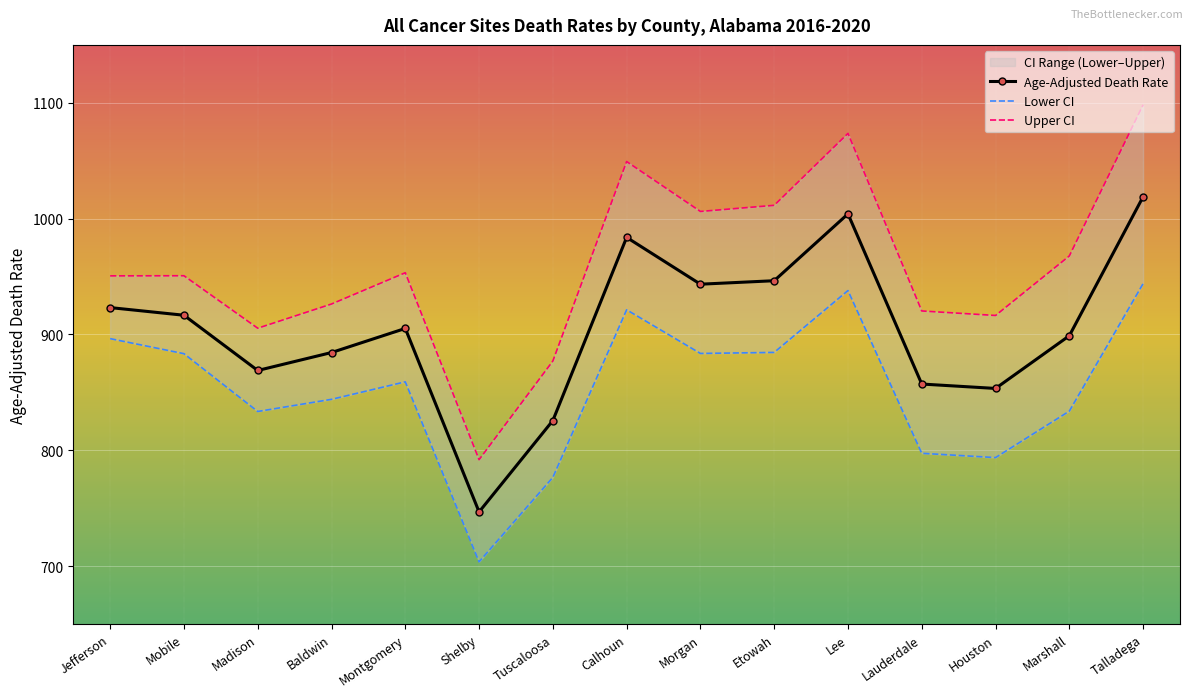

What is the highest value of the Age-Adjusted Death Rate series?

1018.9